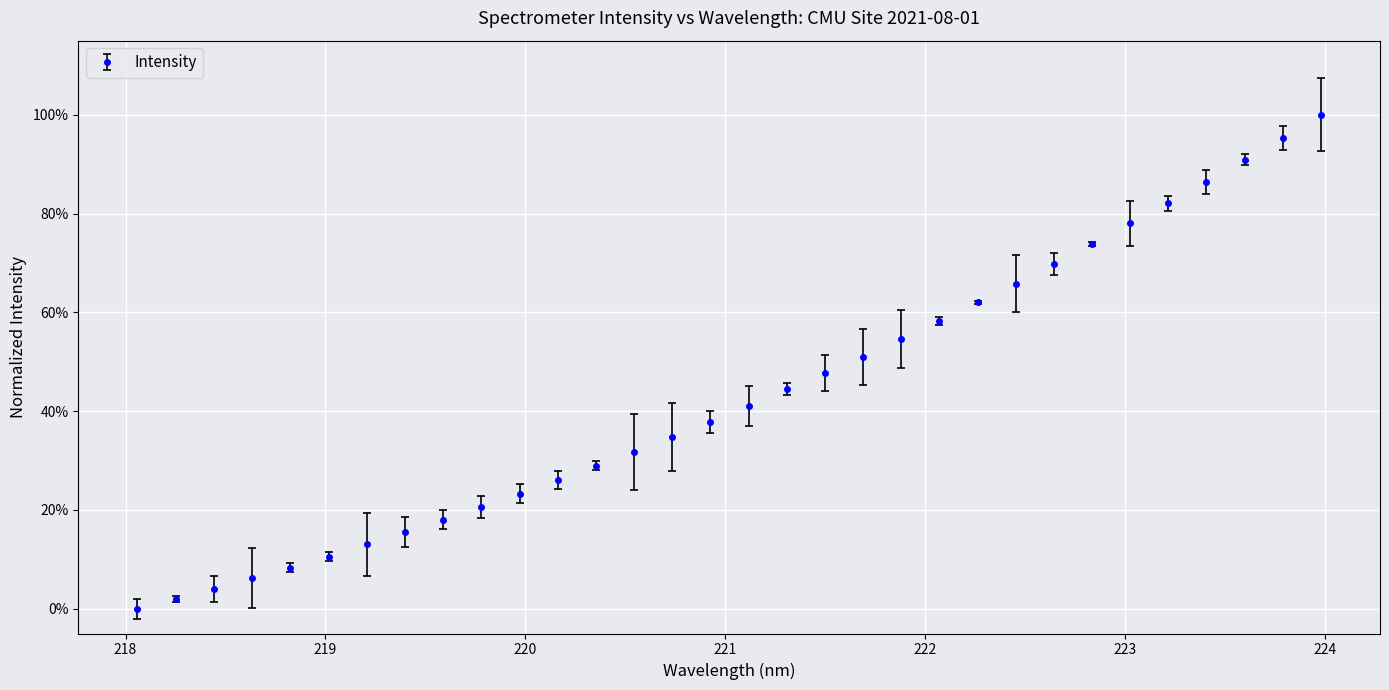

Which category has the lowest value across all series?

218.0596